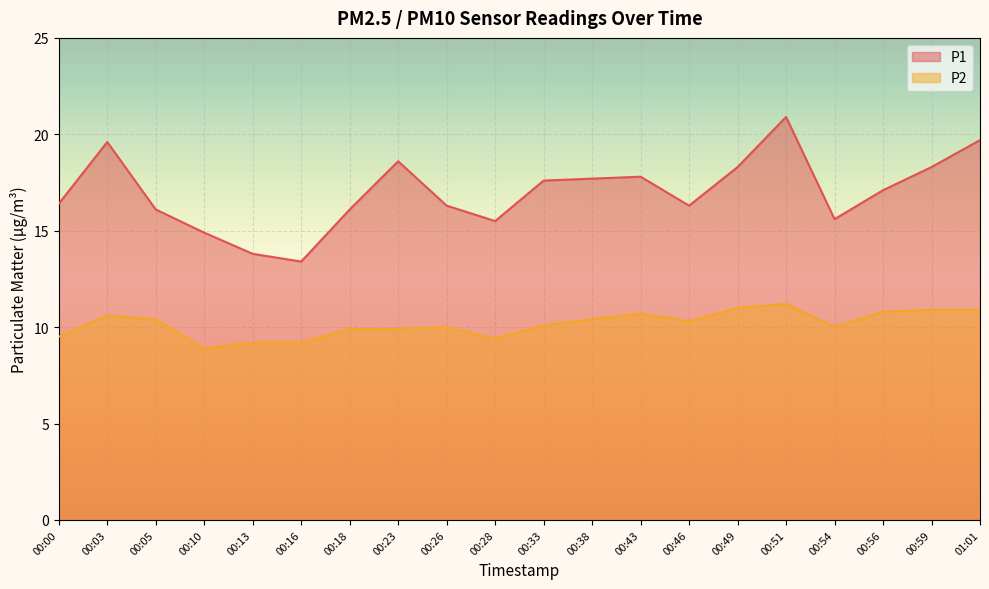

What is the sum of the P1 values at 01:01 and 00:03?

39.3